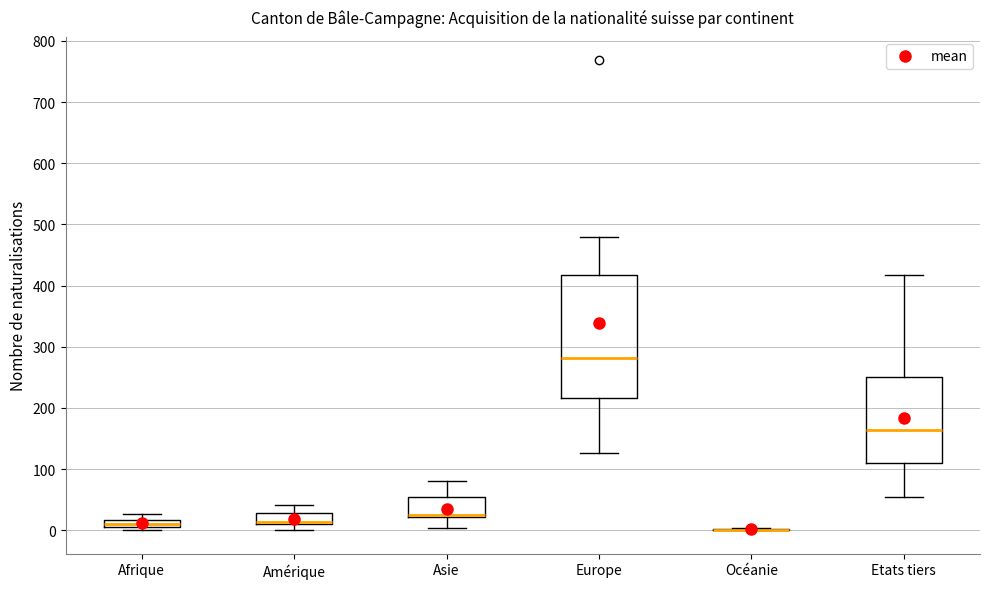

Comparing the boxes themselves (not the whiskers), which one is the tallest?

Europe